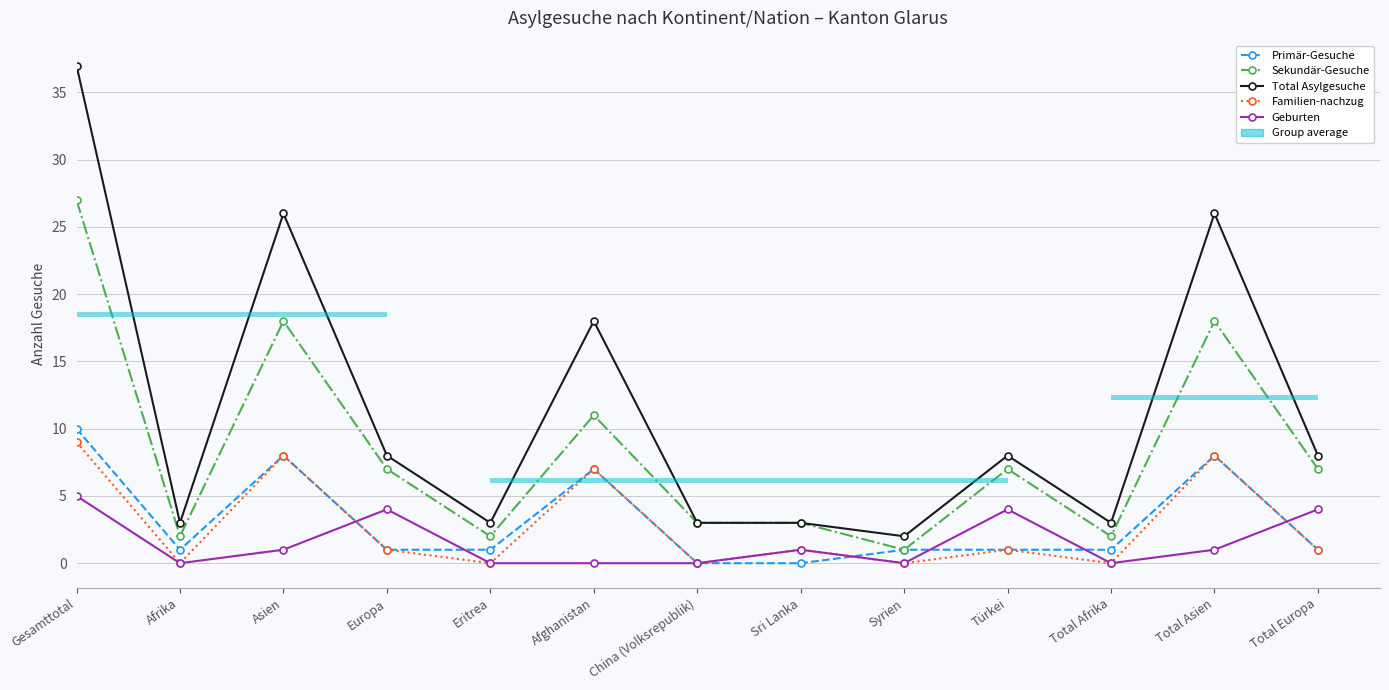

What is the label of the 13th bar from the left?

Total Europa